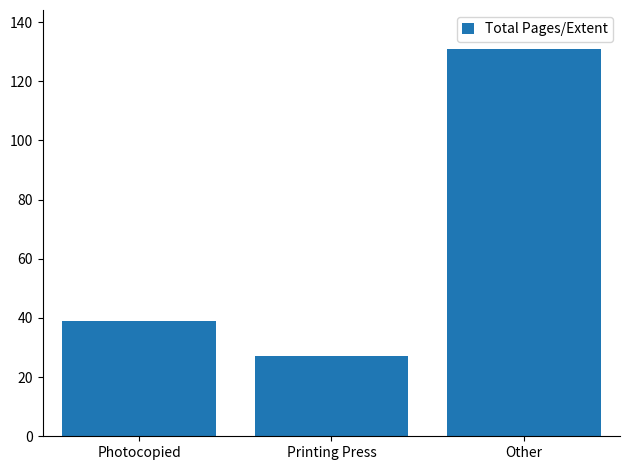

What position from the right is Other?

1